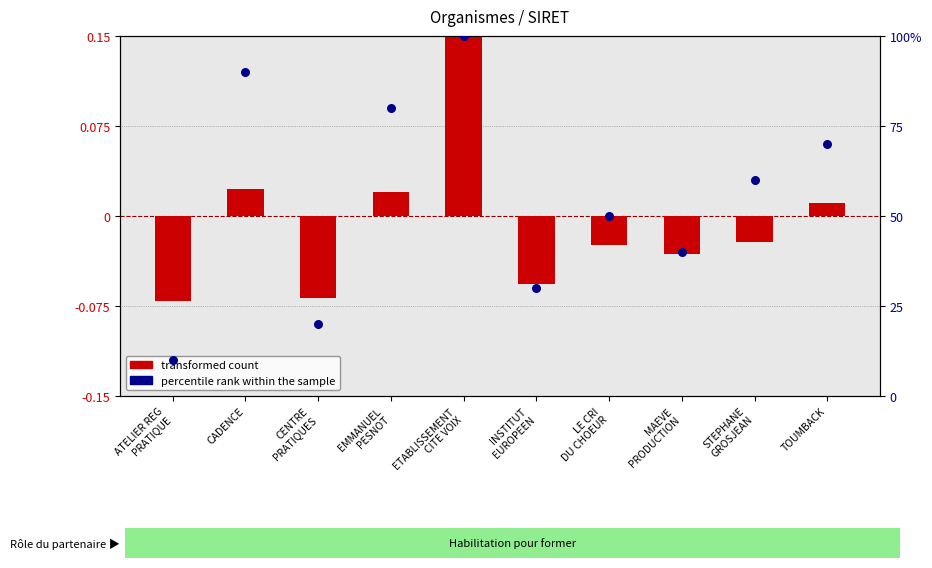

Which series contains the highest Y value?

percentile rank within the sample